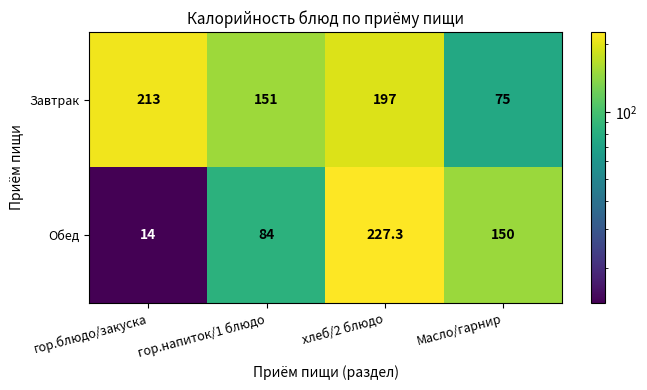

At гор.напиток/1 блюдо, list the series in order from largest to smallest.

Завтрак, Обед